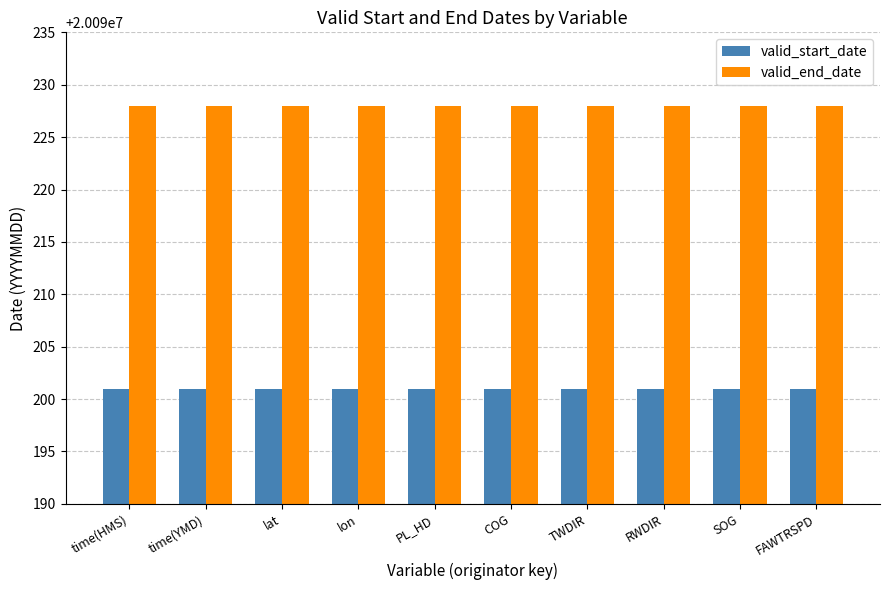

Is it true that valid_end_date equals 6168392 at time(HMS)?

False